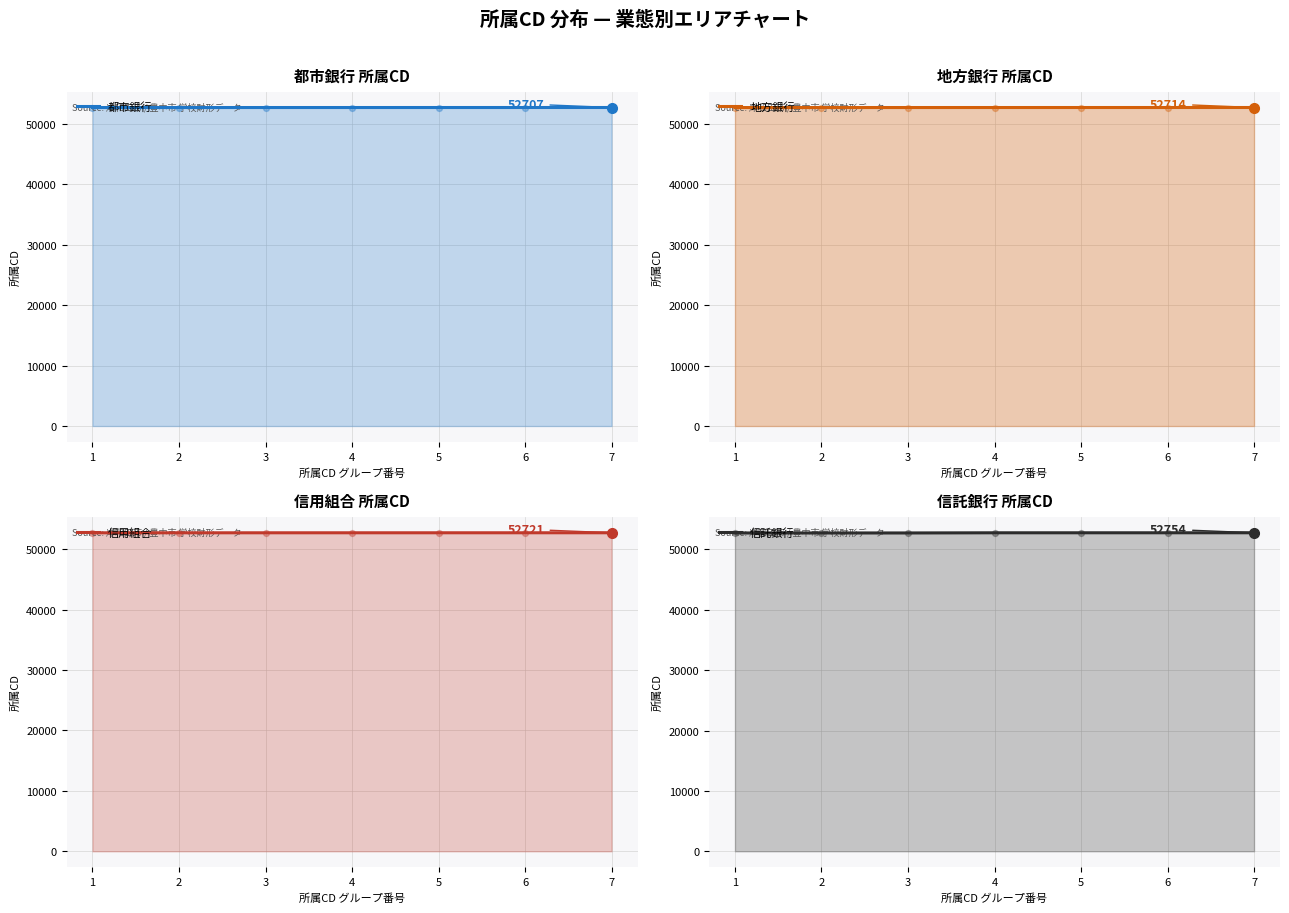

Which series has the widest spread of Y values?

信託銀行